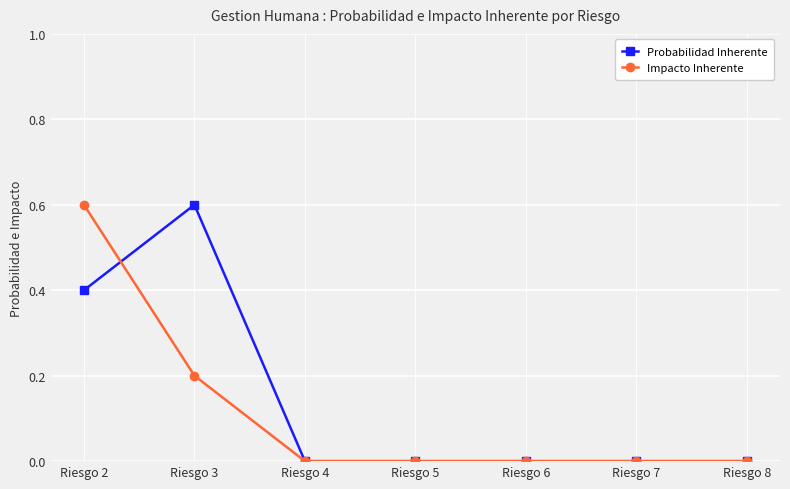

Reading left to right, transcribe all the data shown in this chart.

Probabilidad Inherente: 0.4	0.6	0.0	0.0	0.0	0.0	0.0
Impacto Inherente: 0.6	0.2	0.0	0.0	0.0	0.0	0.0